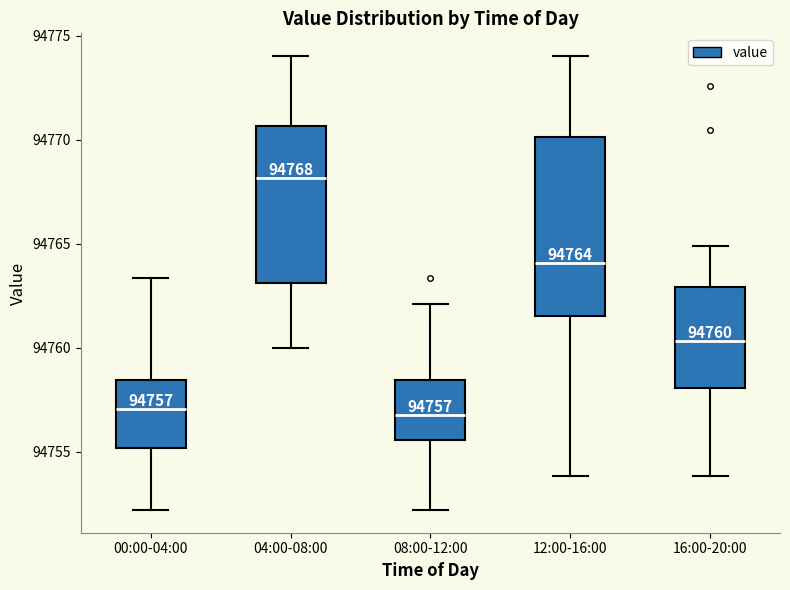

Which box is the tallest, from its lower edge to its upper edge?

12:00-16:00